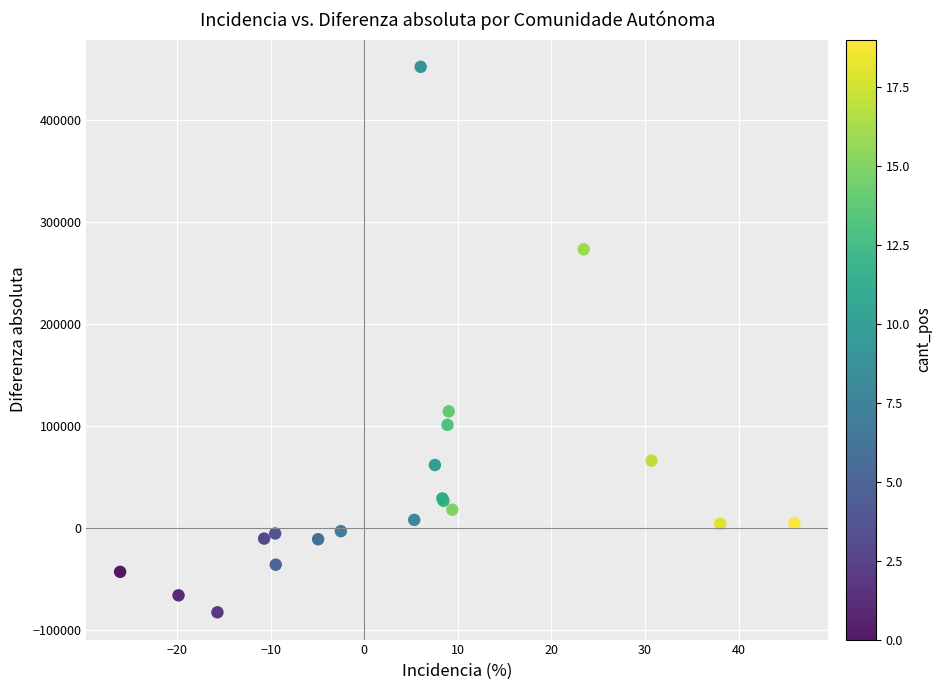

What Y value in the scatter plot is closest to 184791?

114446